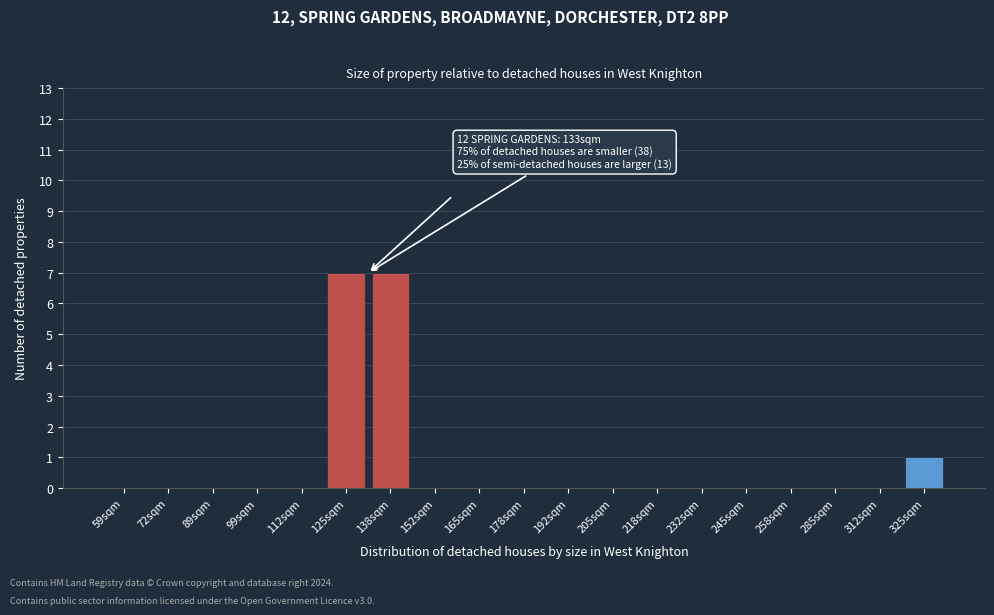

Reading left to right, list all the values displayed in this chart.

59sqm=0	72sqm=0	89sqm=0	99sqm=0	112sqm=0	125sqm=7	138sqm=7	152sqm=0	165sqm=0	178sqm=0	192sqm=0	205sqm=0	218sqm=0	232sqm=0	245sqm=0	258sqm=0	285sqm=0	312sqm=0	325sqm=1